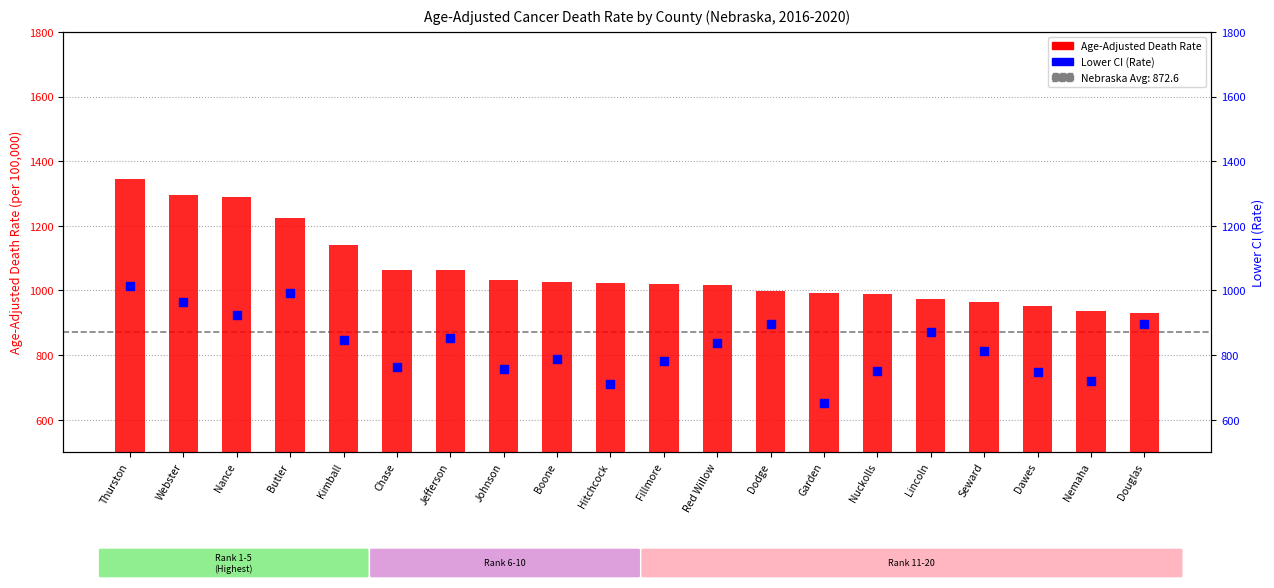

Which series reaches the minimum Y coordinate?

Lower CI (Rate)